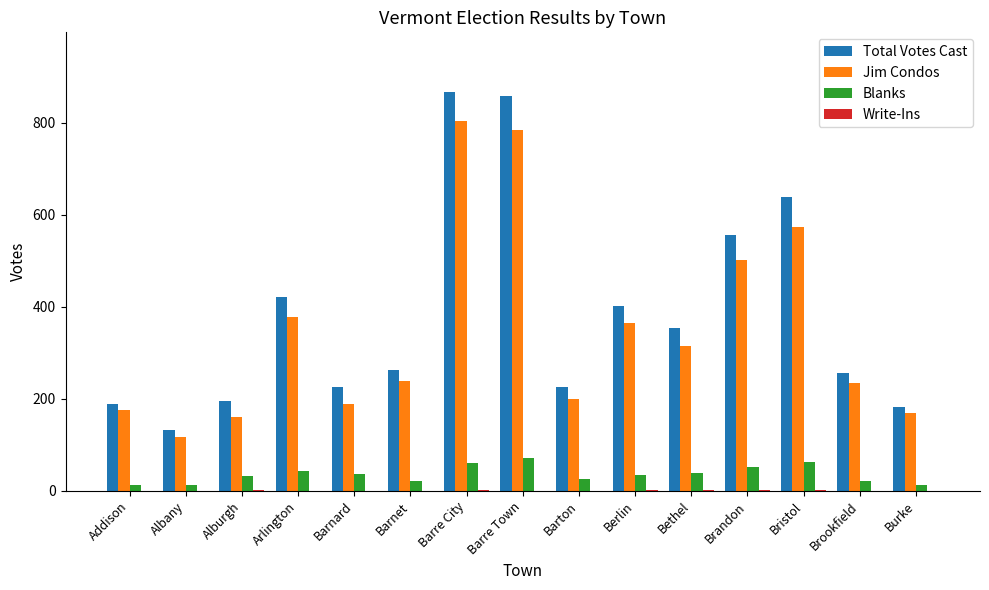

What is the greatest value displayed?

866